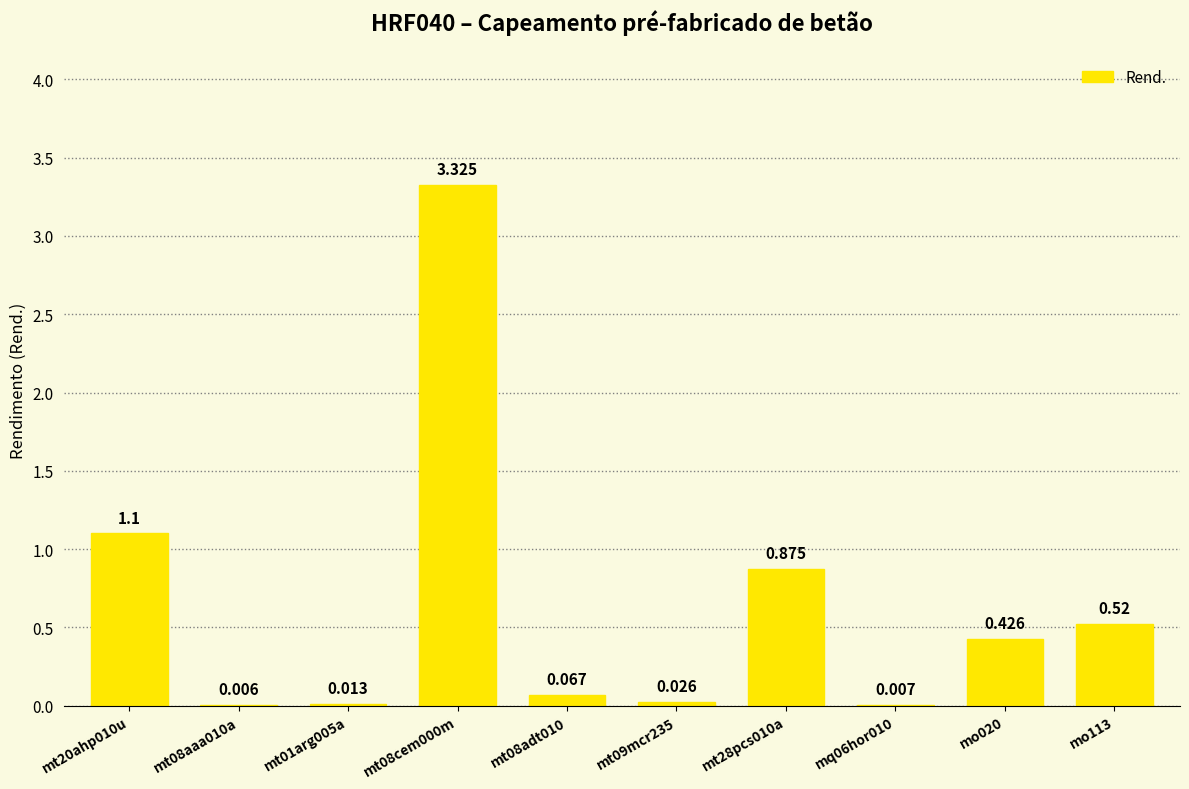

What is the value of the 7th bar from the left?

0.9